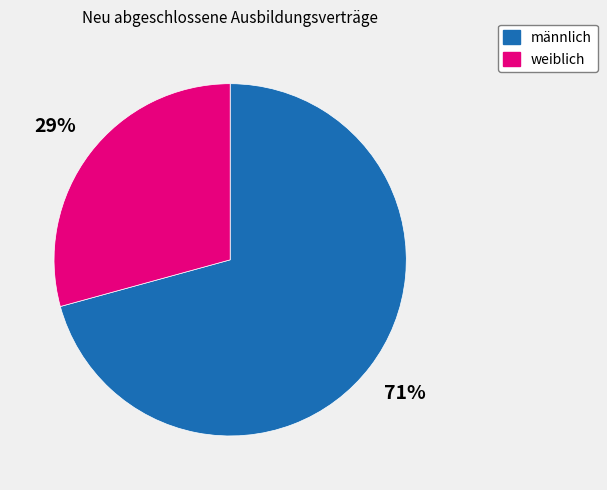

To the nearest percent, what percentage of the pie is weiblich?

29%